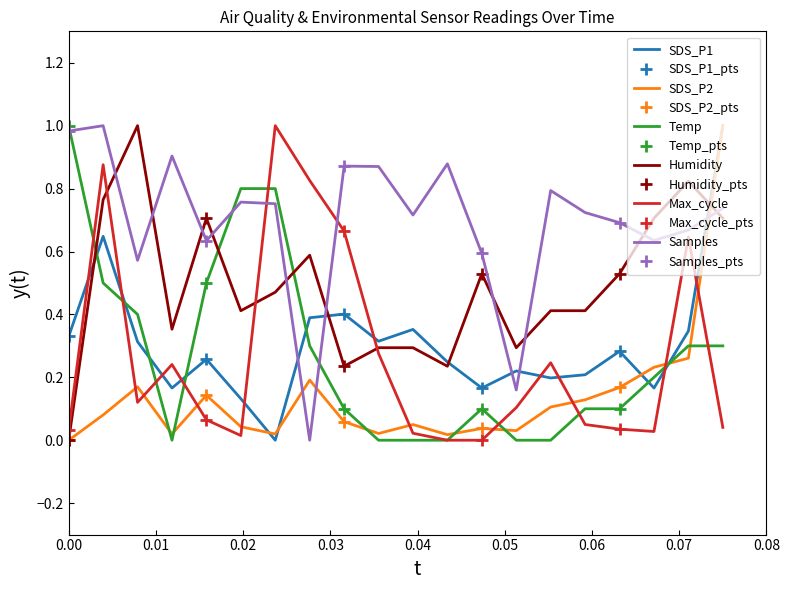

True or false: Temp has a value of 0.1 at 05:55.

True